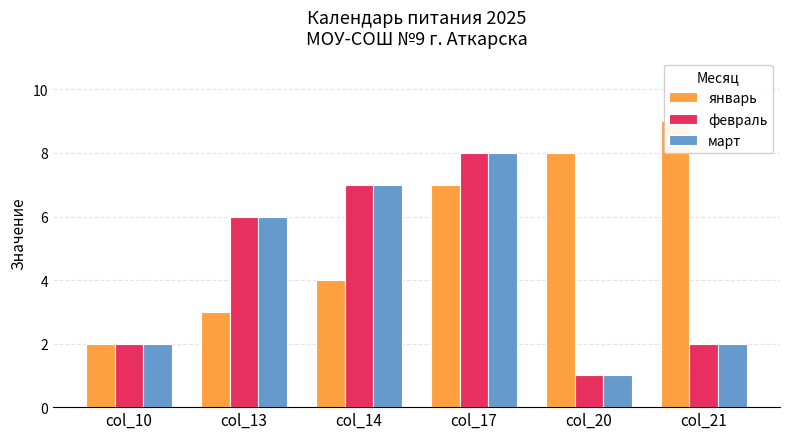

What value does the март series have at col_13?

6